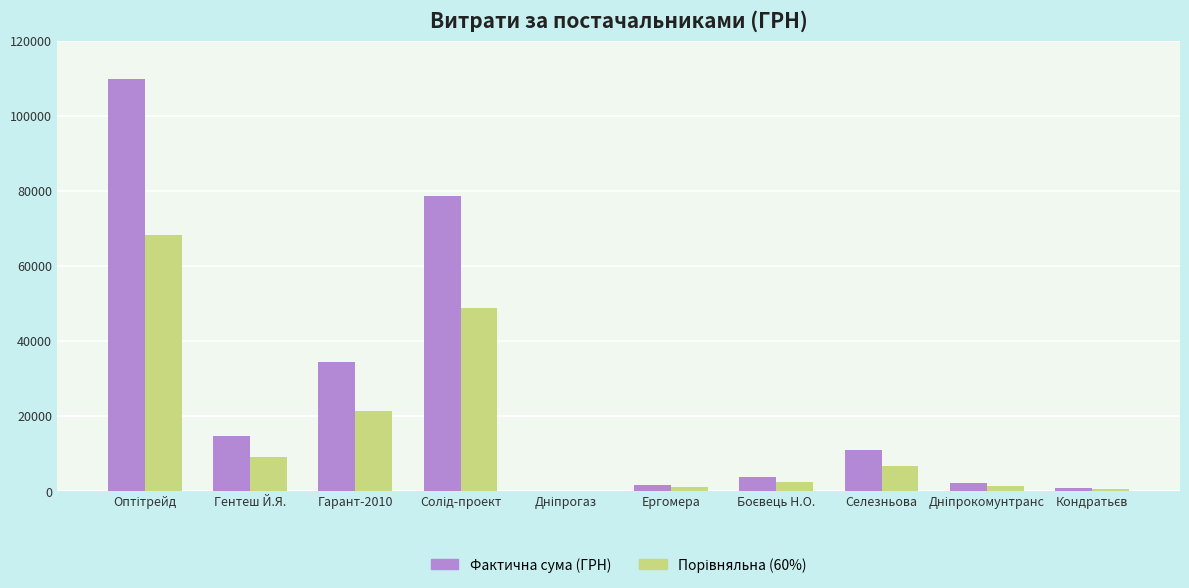

Are the bars horizontal?

No